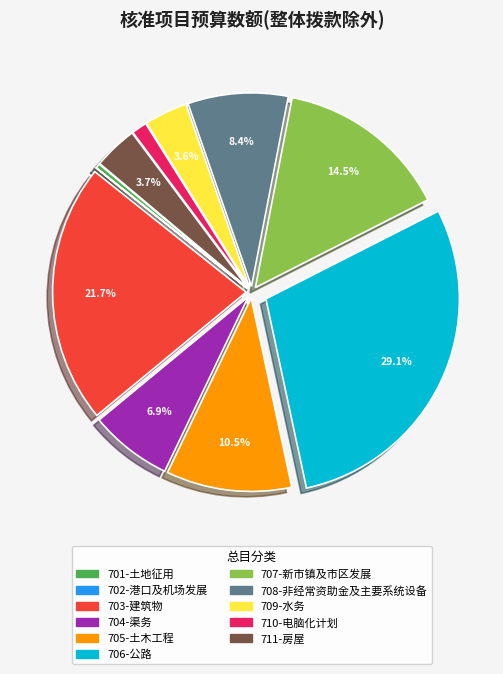

Is 706-公路 the majority of the pie?

No